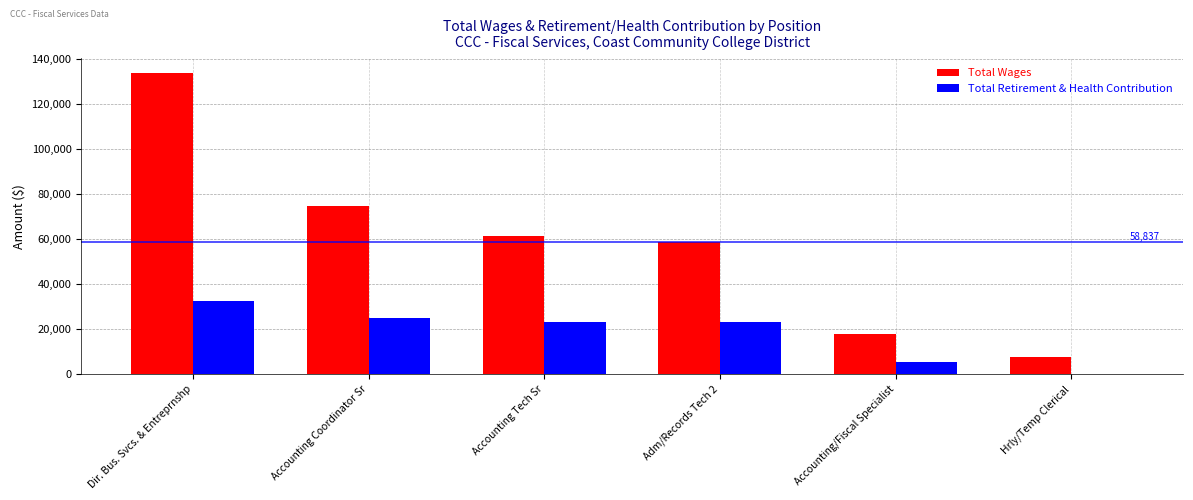

What value does the Total Wages series have at Accounting/Fiscal Specialist?

17615